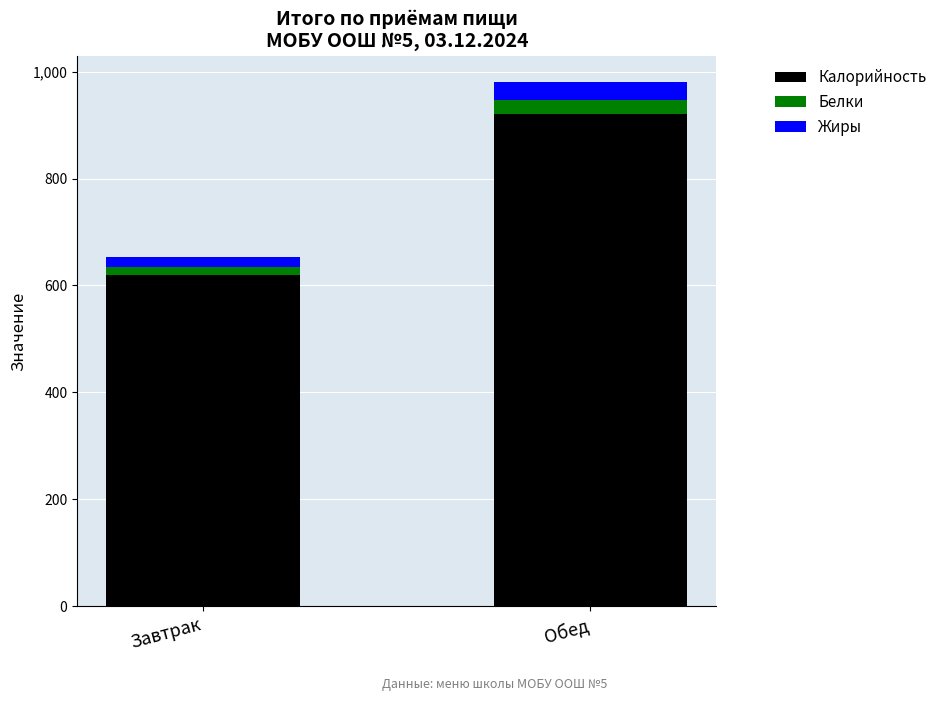

Are the bars grouped side by side (vs. stacked)?

No